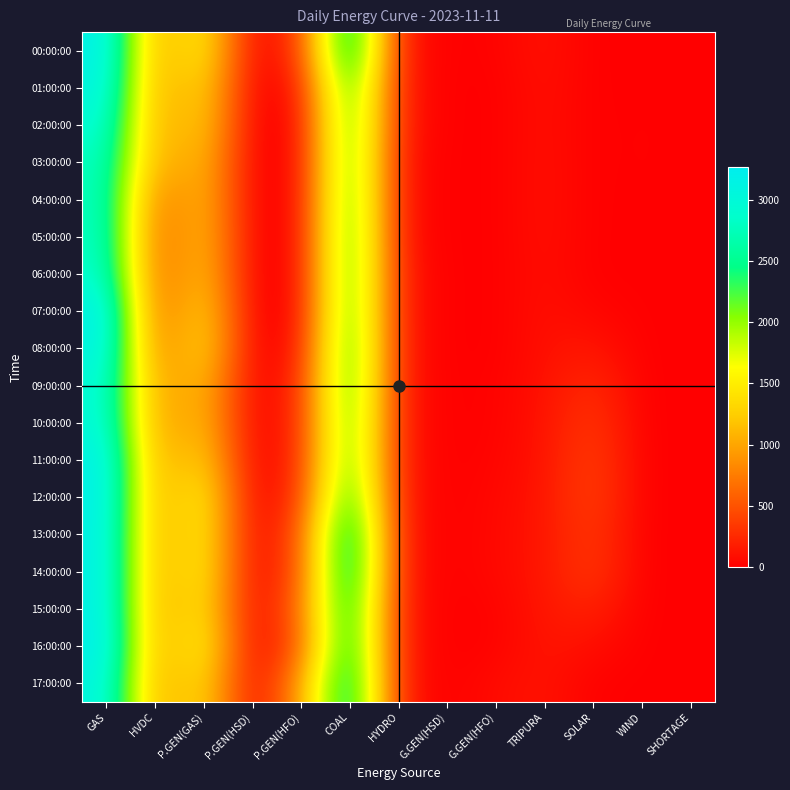

Which label corresponds to the smallest value in the chart?

P.GEN(HSD)